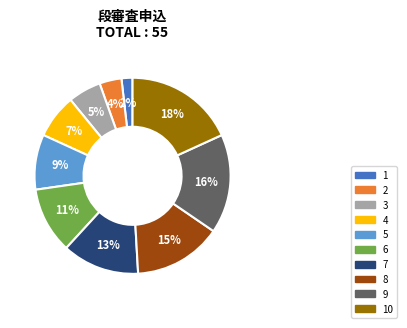

Does any single category account for the majority?

No